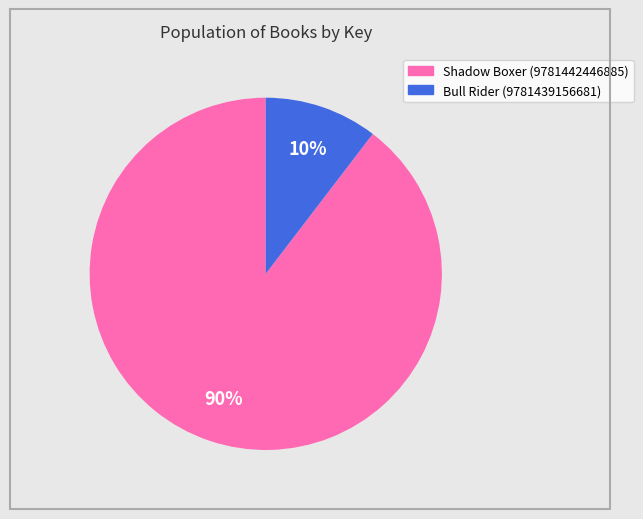

Is it true that Bull Rider (9781439156681) is 10% of the pie?

True